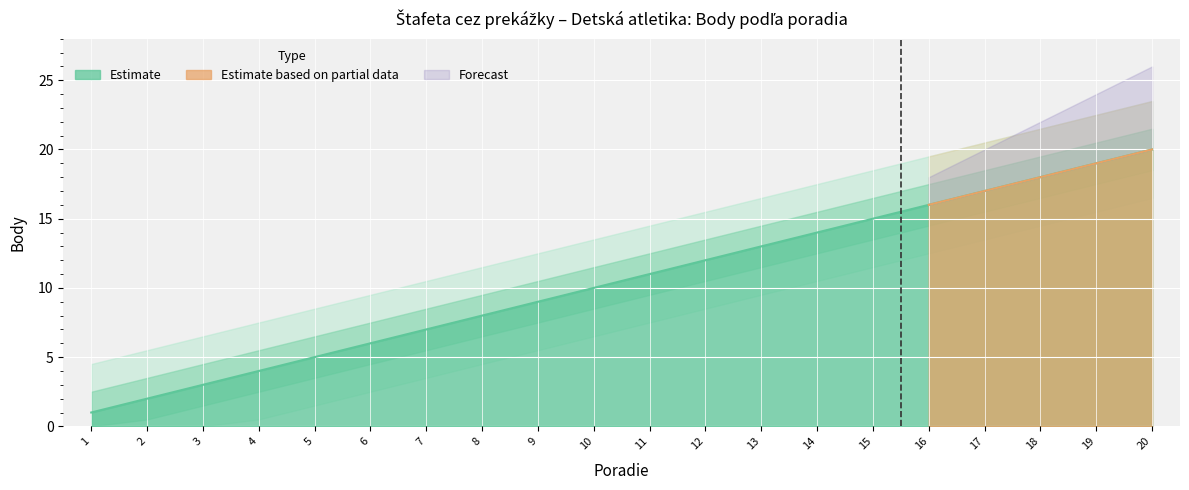

The Estimate series shows 16 at 9. True or false?

False